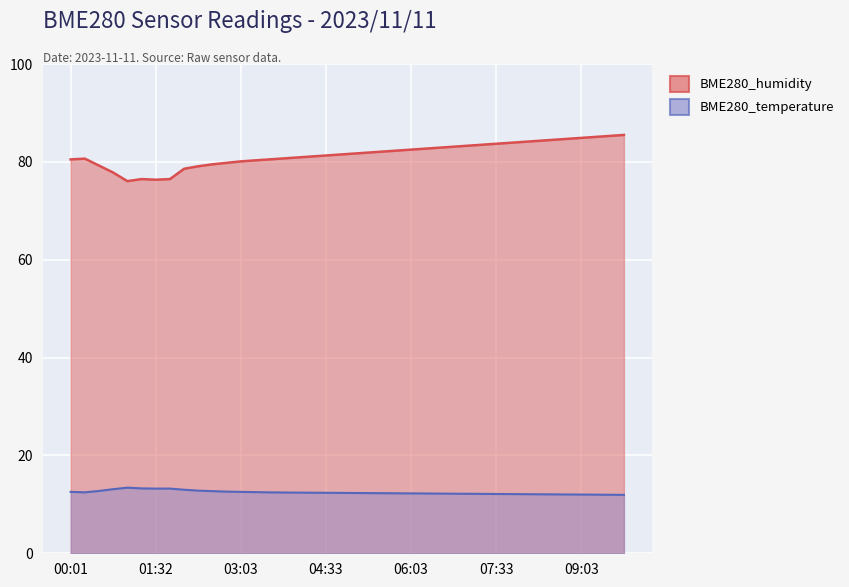

At which category is the sum across all series the highest?

09:48